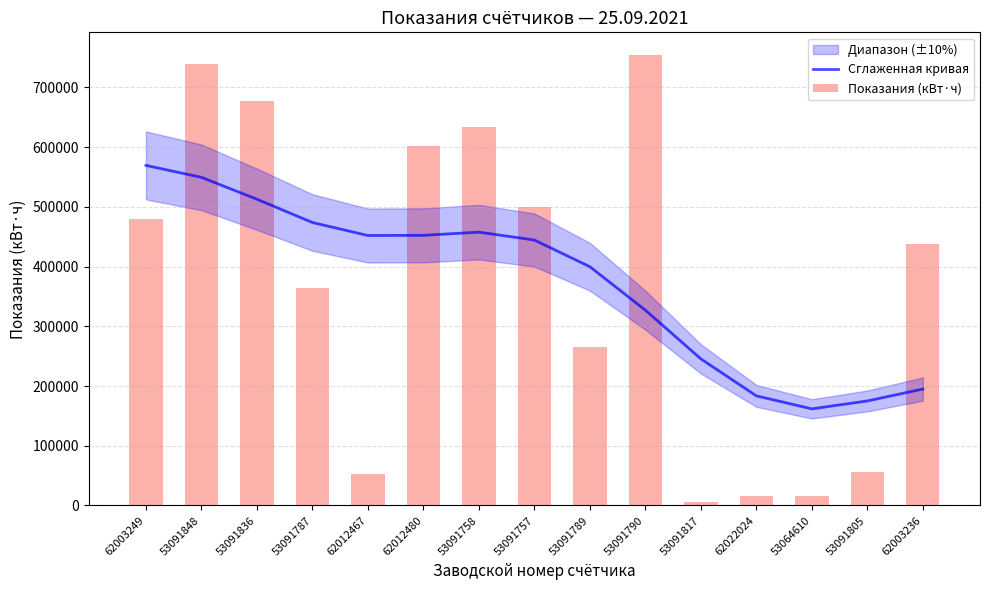

What is the difference between the Сглаженная кривая values at 53091836 and 53091805?

337767.9